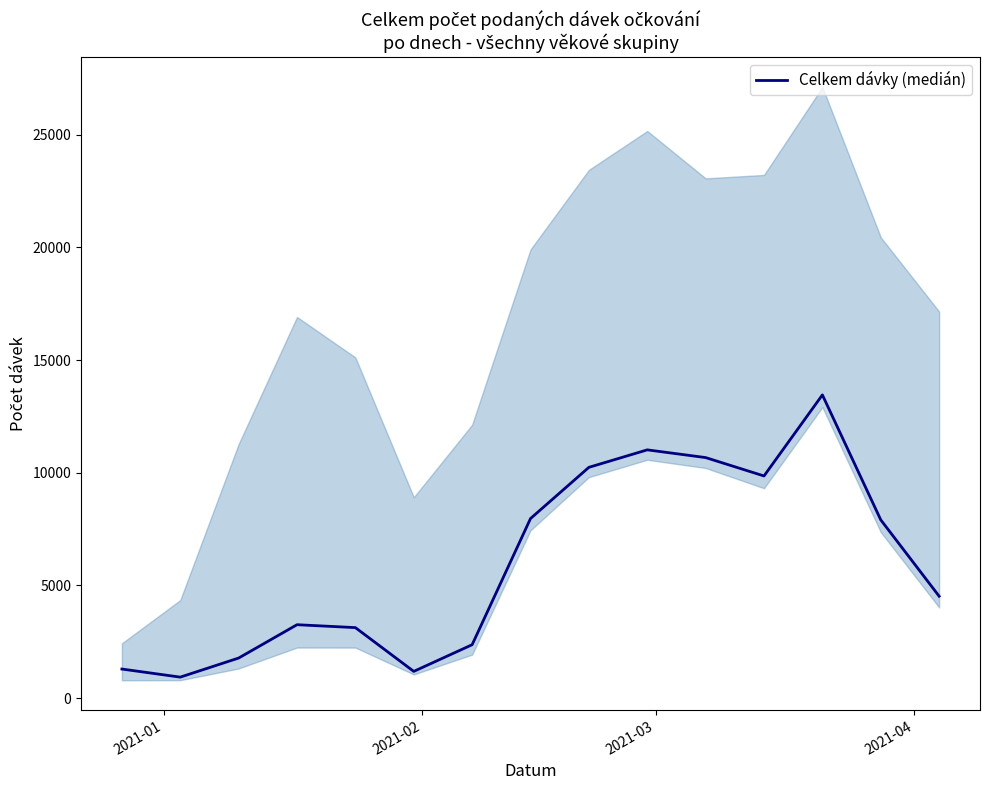

How many points are higher than both their immediate neighbors (excluding endpoints)?

3